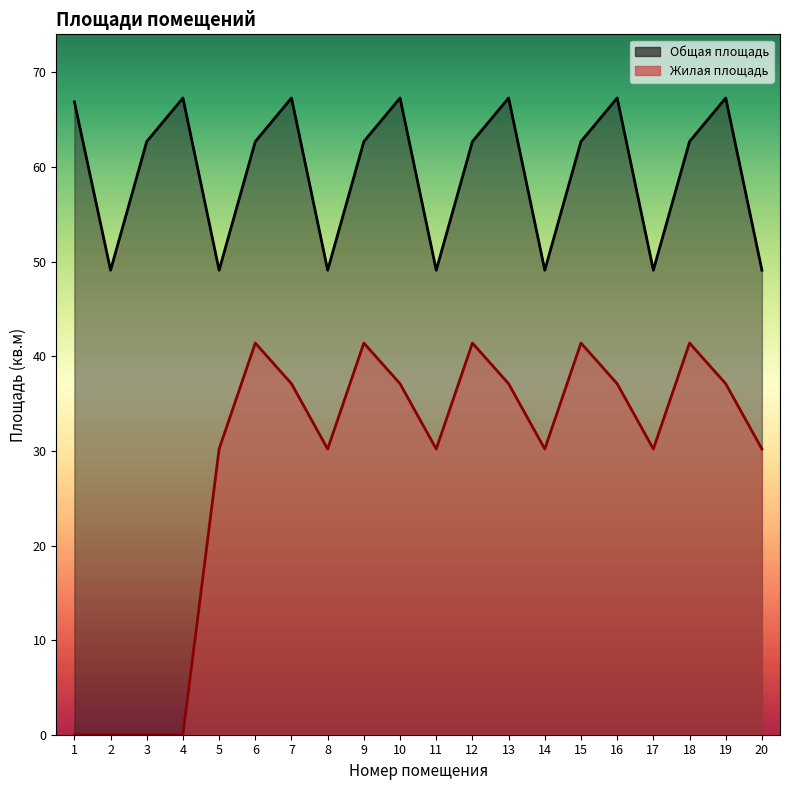

List the series in order of their overall mean, highest first.

Общая площадь, Жилая площадь